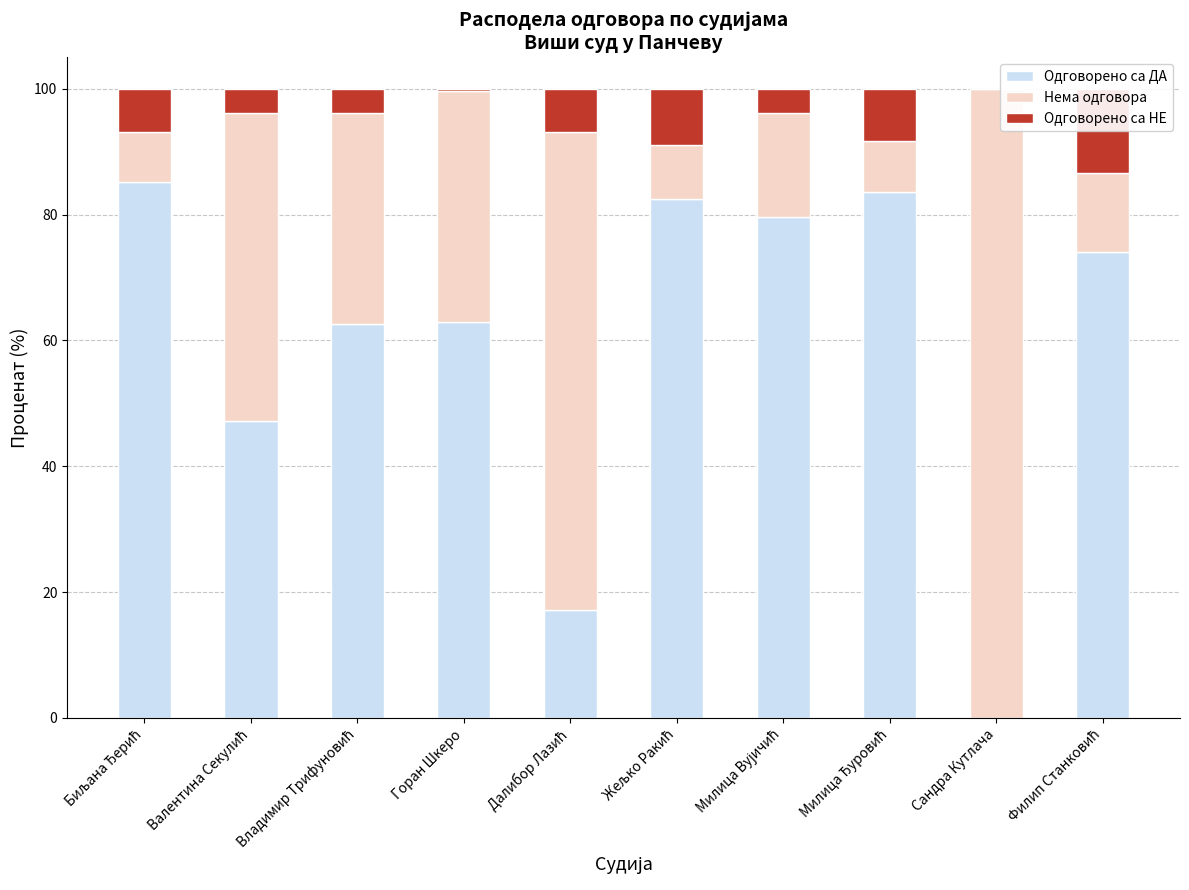

Reading left to right, extract all data points from this chart.

Одговорено са ДА: 85.1	47.1	62.5	63.0	17.2	82.5	79.6	83.6	0.0	74.1
Нема одговора: 8.0	48.9	33.5	36.7	76.0	8.5	16.6	8.0	100.0	12.6
Одговорено са НЕ: 6.8	3.9	3.9	0.3	6.8	9.0	3.8	8.3	0.0	13.4